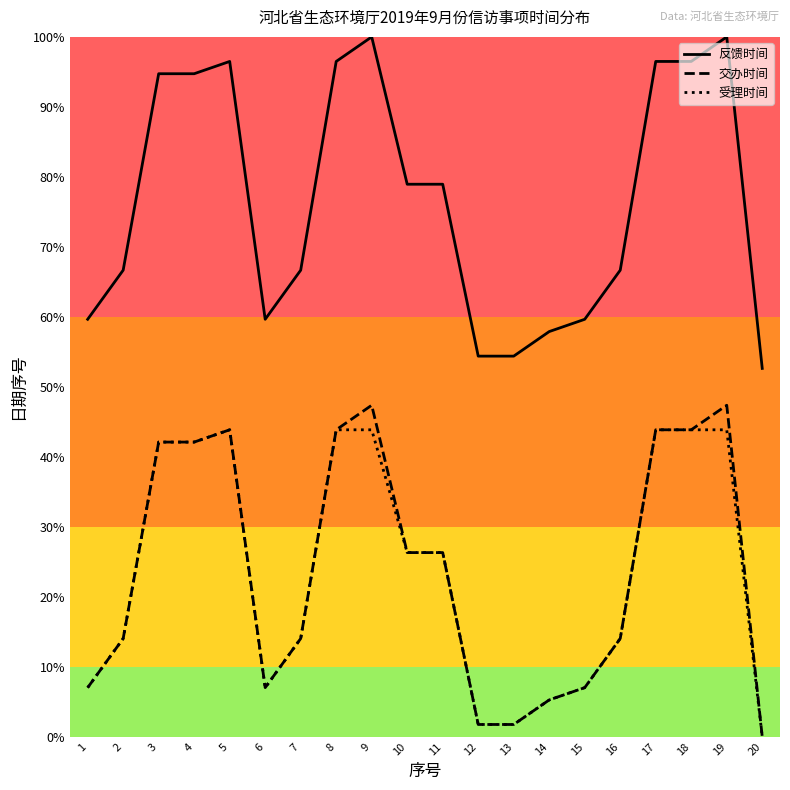

What is the spread (max minus min) of values at 3?

52.6